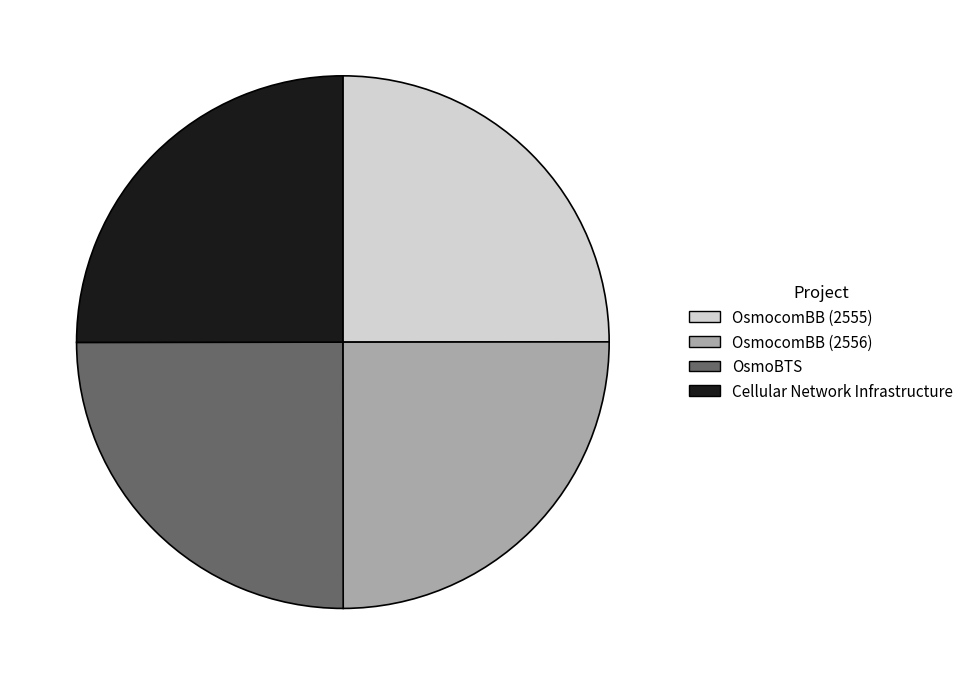

The OsmoBTS slice represents 25% of the pie. True or false?

True